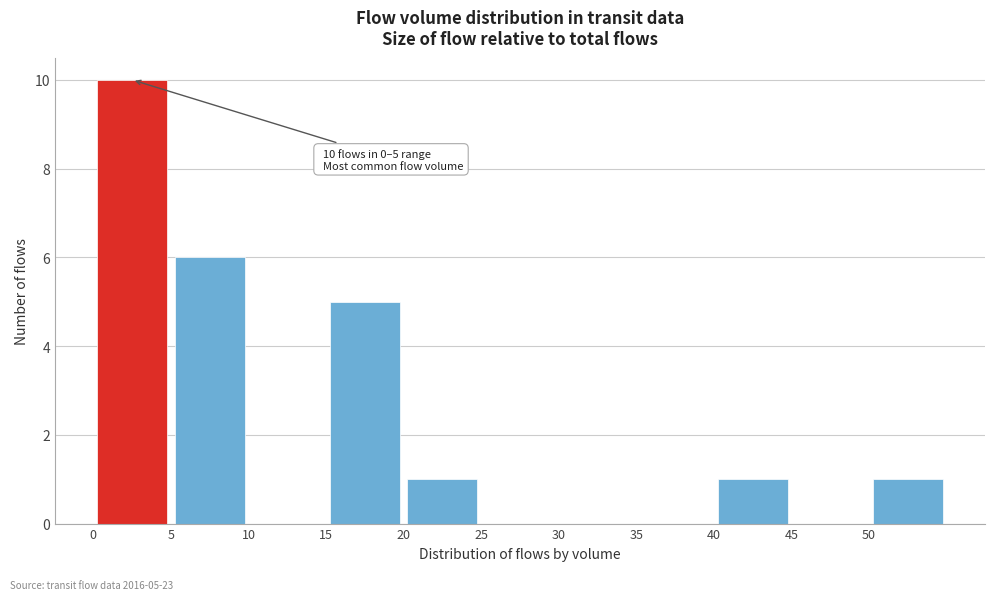

Which range on the x-axis has the tallest bar?

0 to 5